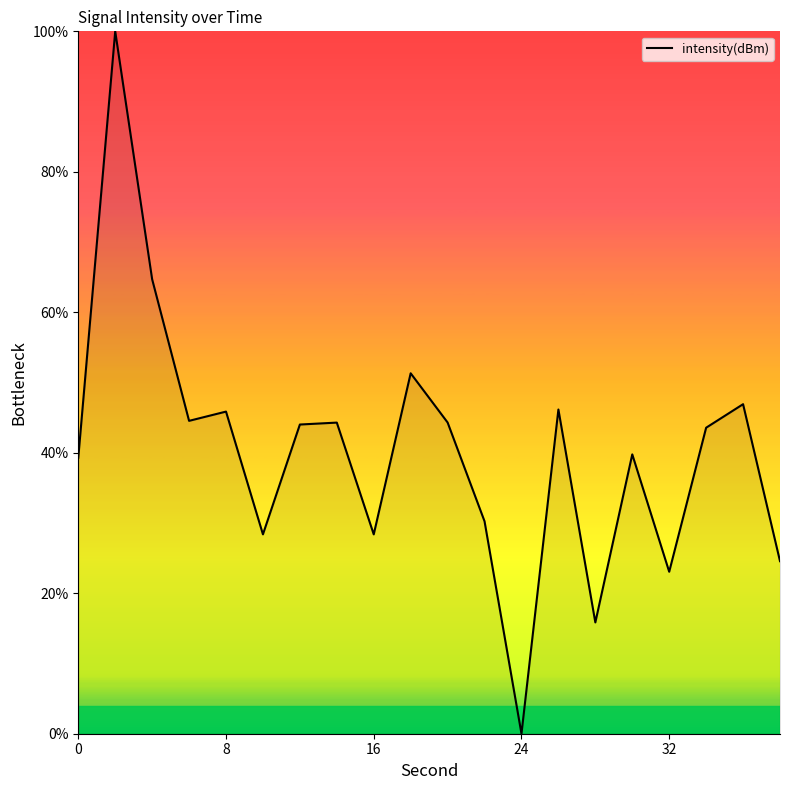

How many lines are shown in the chart?

1